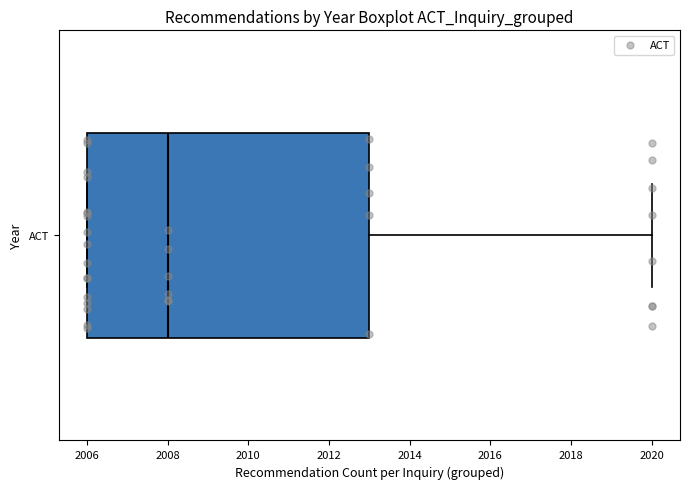

Read this box plot against the x-axis: the position of the median line, the range covered by the box, and the ends of both whiskers. The values are not printed on the chart, so give them approximately, as read against the axis.

median 2008, box 2006 to 2013, whiskers 2006 to 2020